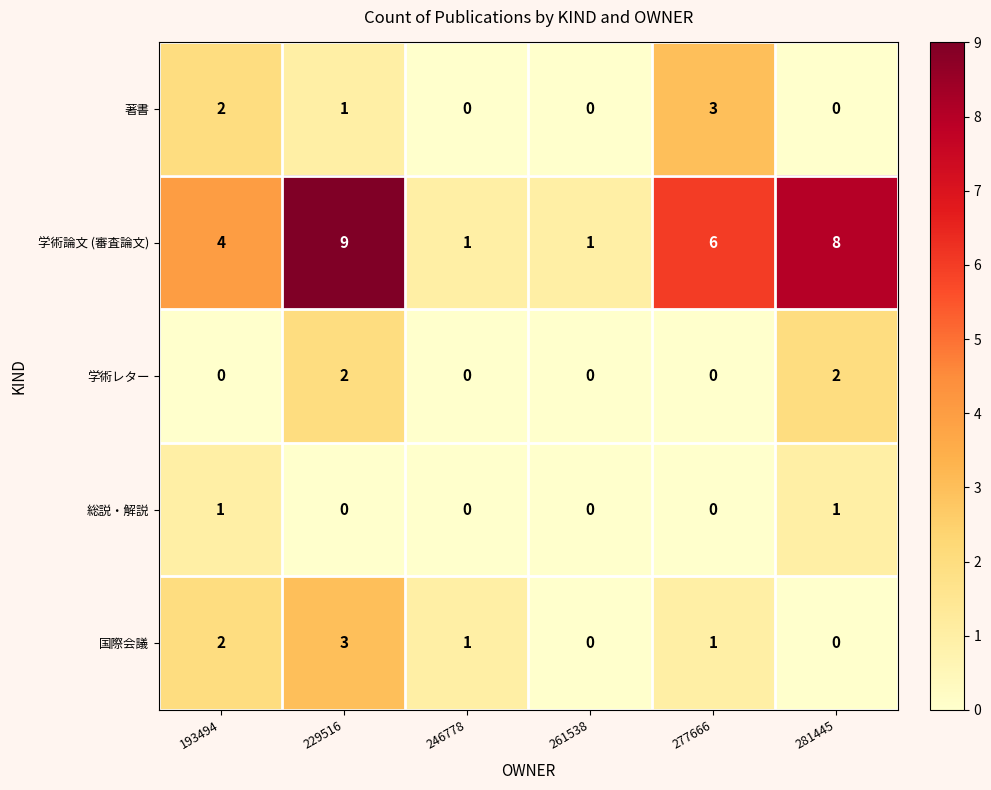

At which category does the chart reach its peak across all series?

229516